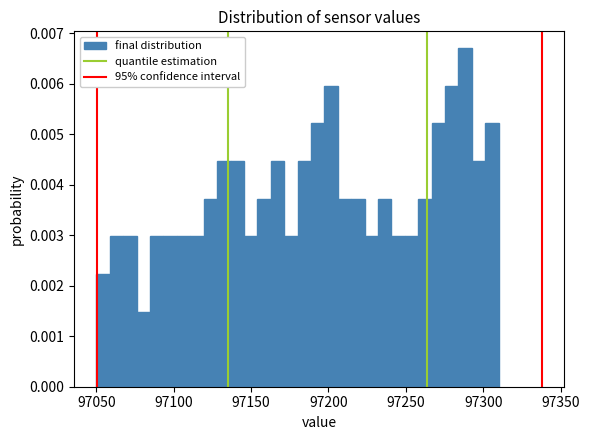

Around what value on the x-axis is the tallest bar? Give the approximate position of its centre, as read against the axis.

97290